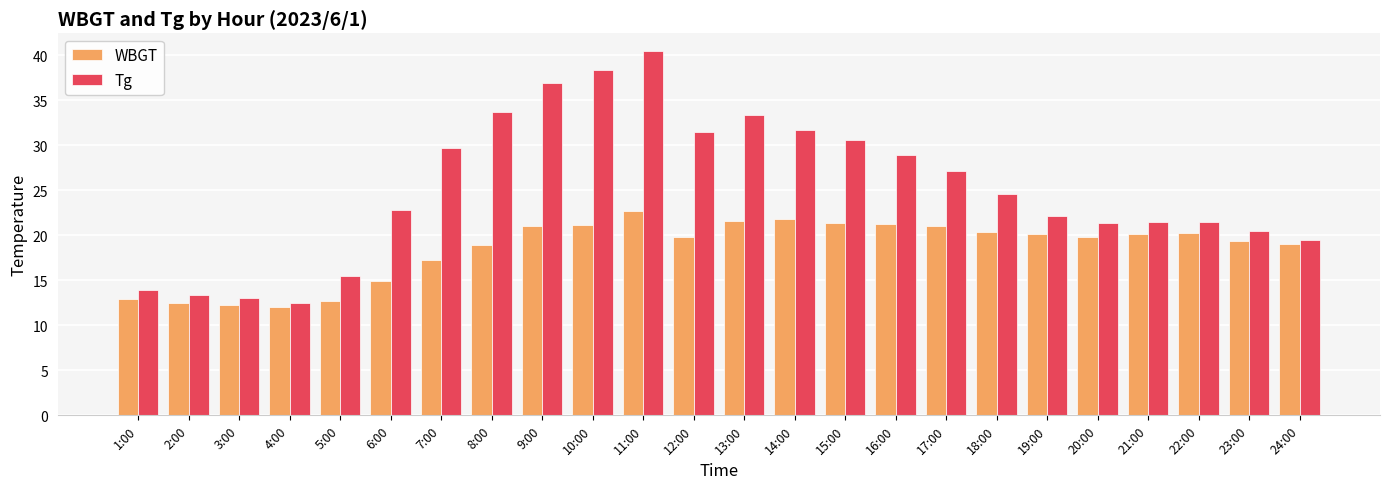

What is the sum of the Tg values at 21:00 and 4:00?

34.0